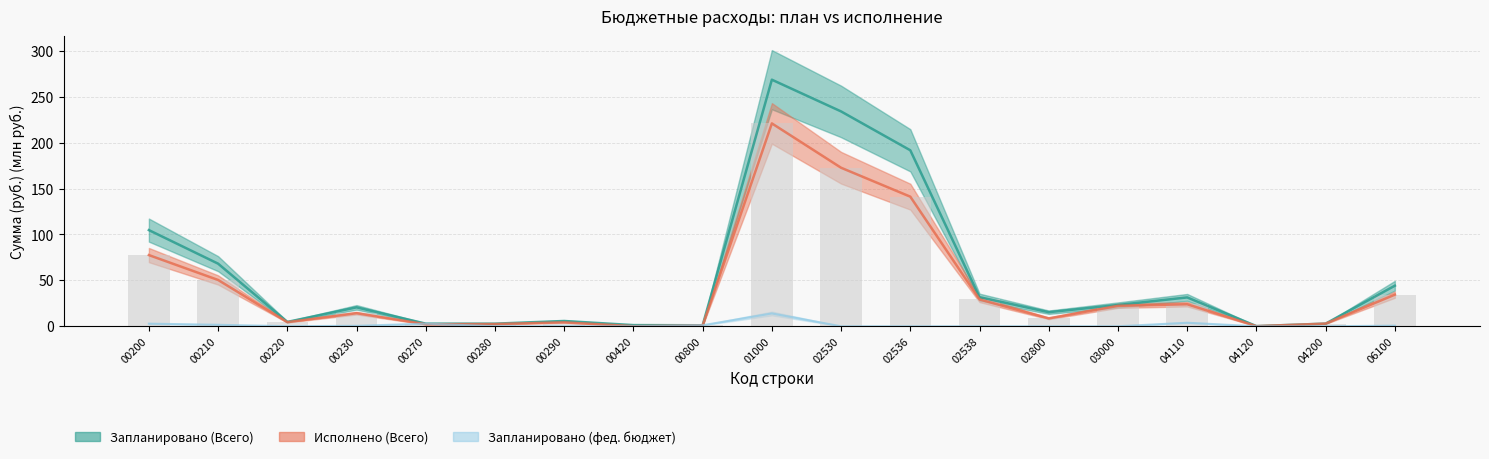

Read the Исполнено (Всего) value at 02538.

29.2